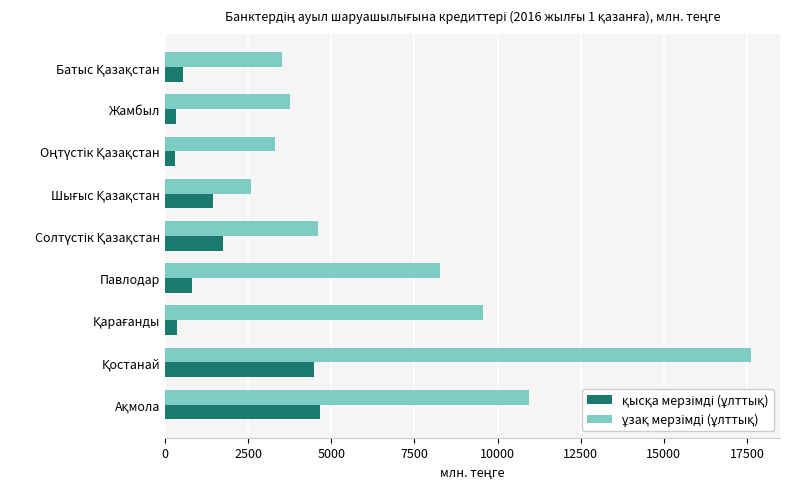

What is the difference between the highest and lowest values at Павлодар?

7467.1